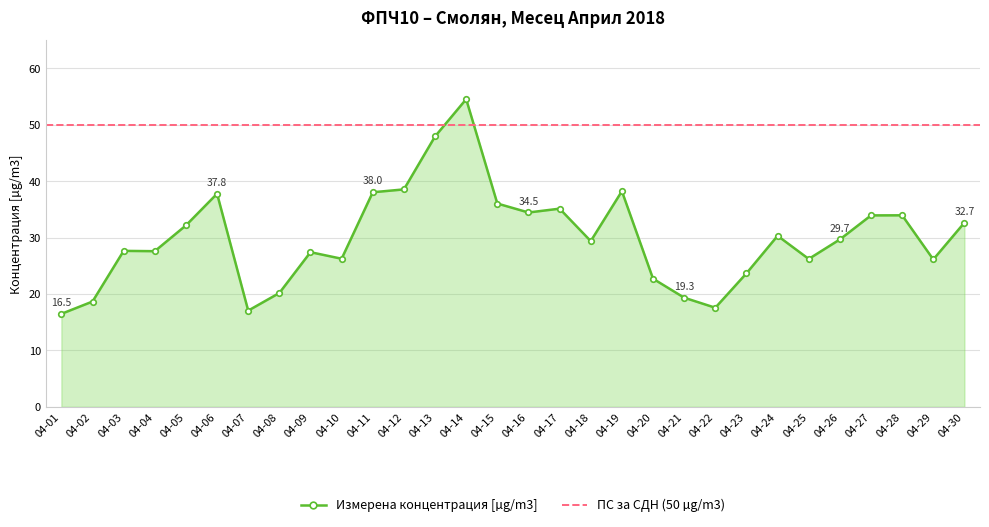

Reading left to right, transcribe all the data shown in this chart.

16.5	18.7	27.6	27.6	32.2	37.8	17.1	20.2	27.4	26.3	38.0	38.5	47.9	54.5	36.0	34.5	35.1	29.4	38.2	22.7	19.3	17.6	23.7	30.3	26.2	29.7	33.9	34.0	26.1	32.7